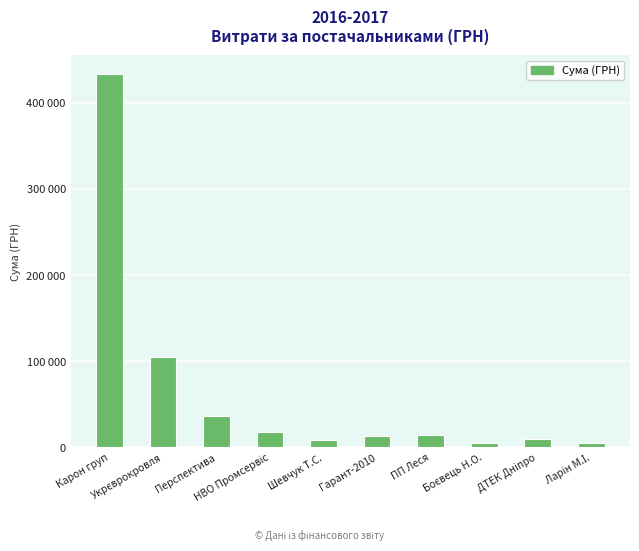

The chart shows a value of 36990.0 at Перспектива. True or false?

True